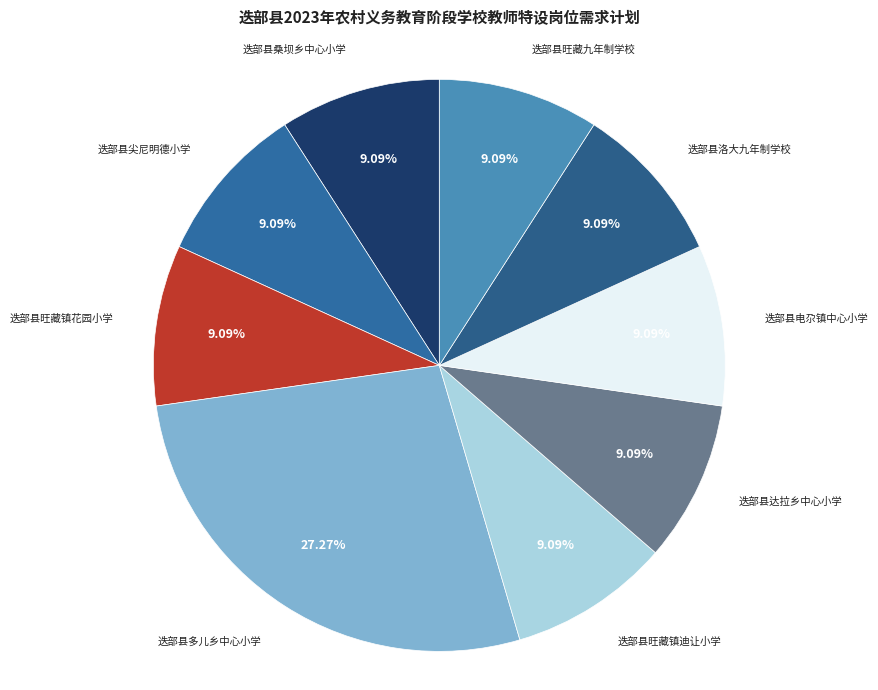

To the nearest percent, what is the average slice percentage?

11%